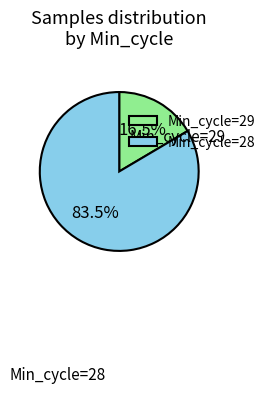

Which slice is the smallest?

Min_cycle=29